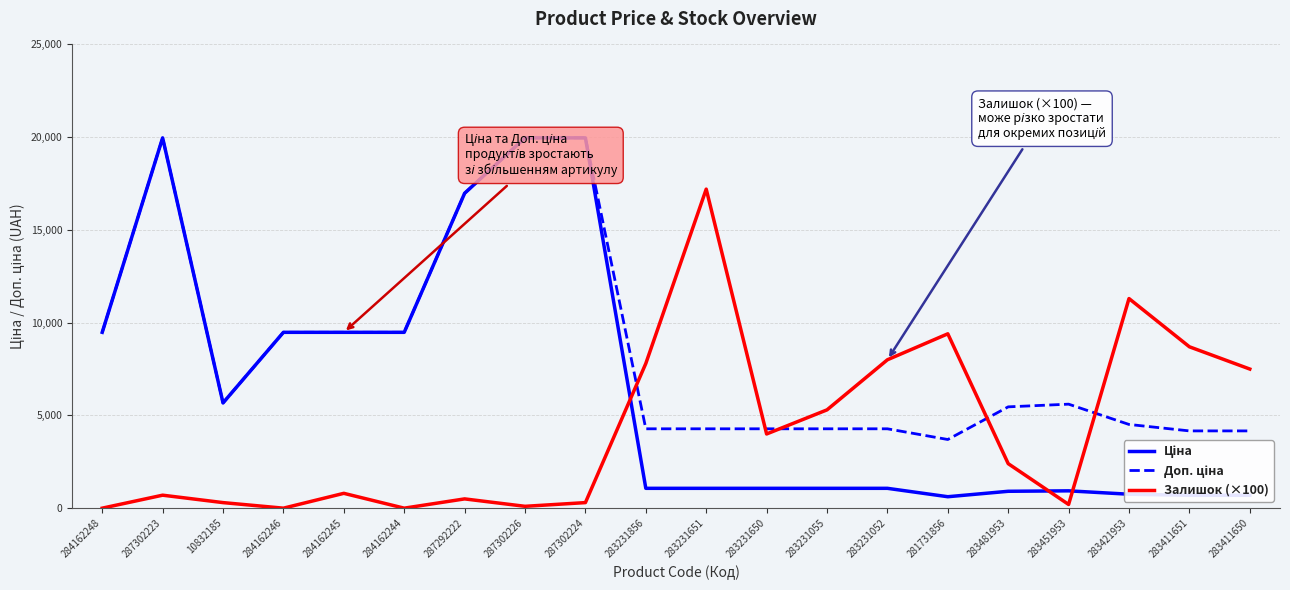

What is the spread (max minus min) of values at 287302223?

19264.2